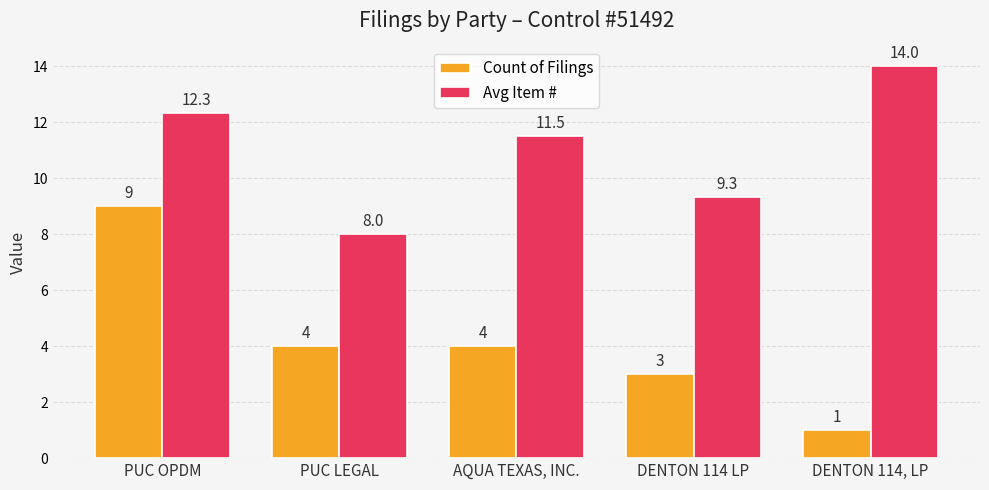

Which series has the largest range (max minus min)?

Count of Filings